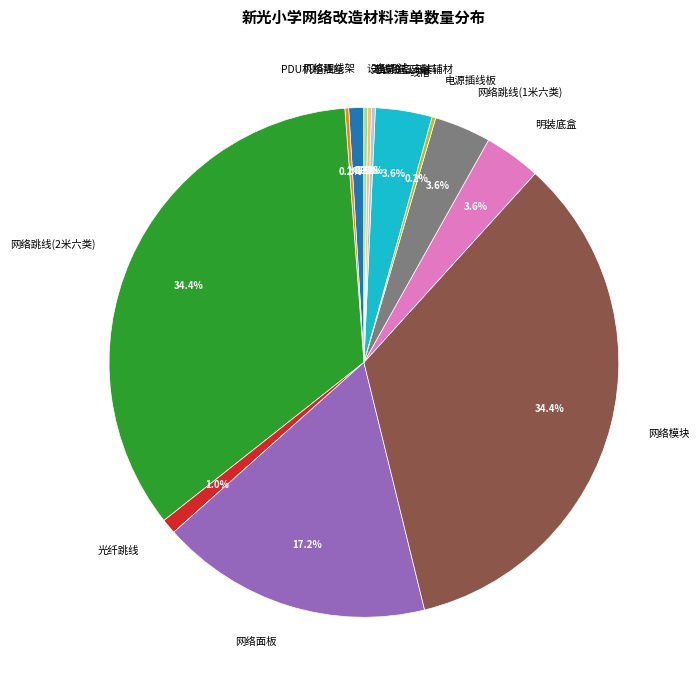

What is the total percentage of 明装底盒 and 网络面板?

20.8%